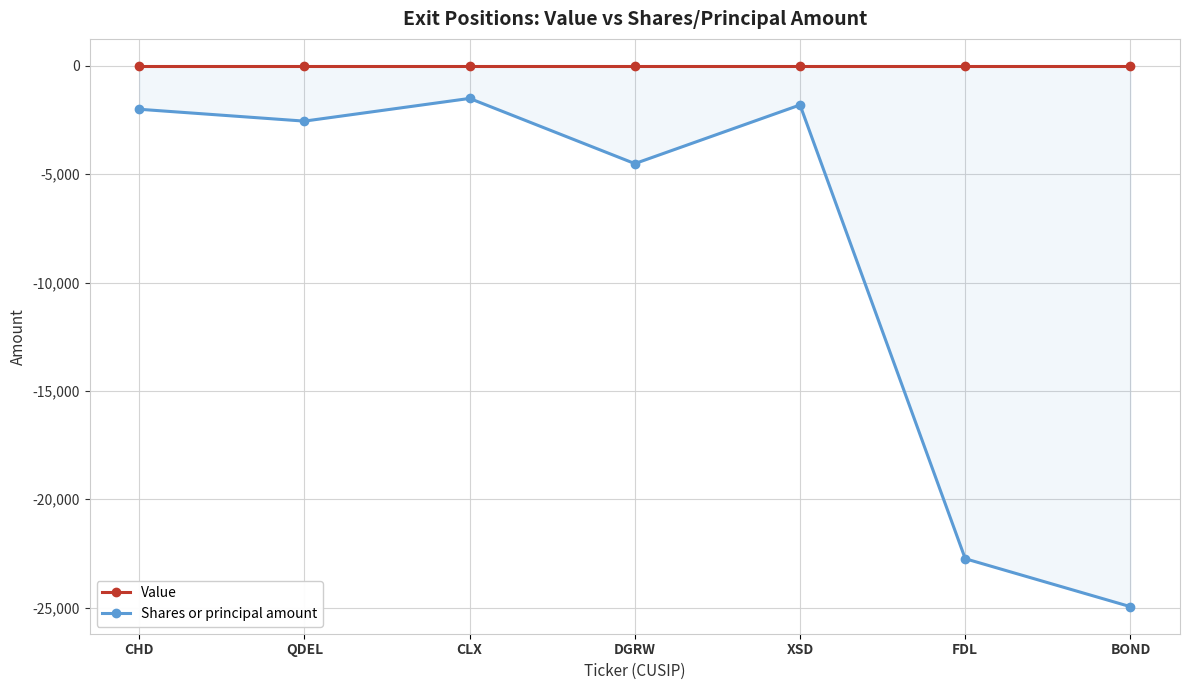

What is the difference between the maximum and minimum values in the Shares or principal amount series?

23462